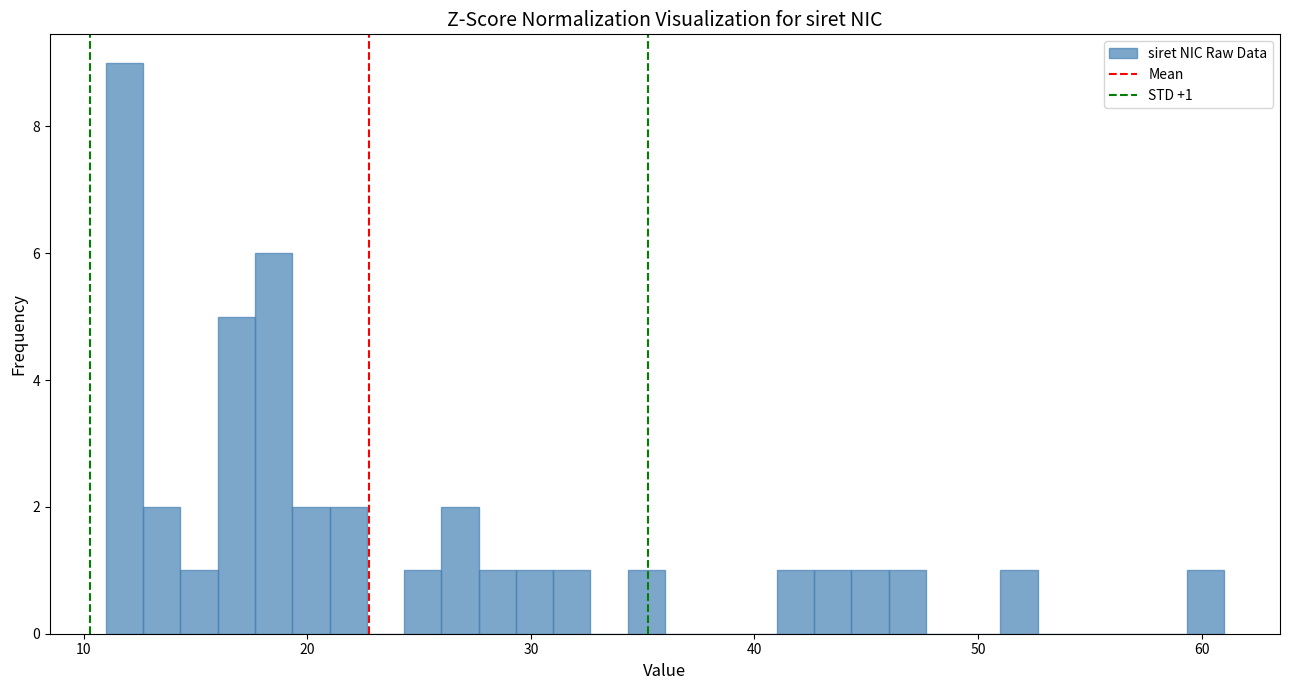

Around what value on the x-axis is the tallest bar? Give the approximate position of its centre, as read against the axis.

12